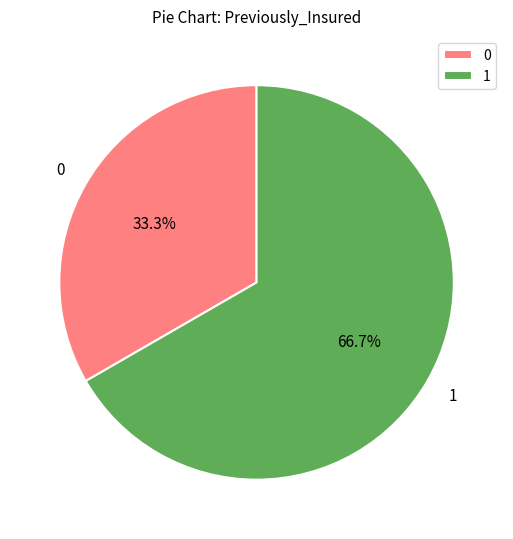

How much of the chart is everything except 0?

66.7%